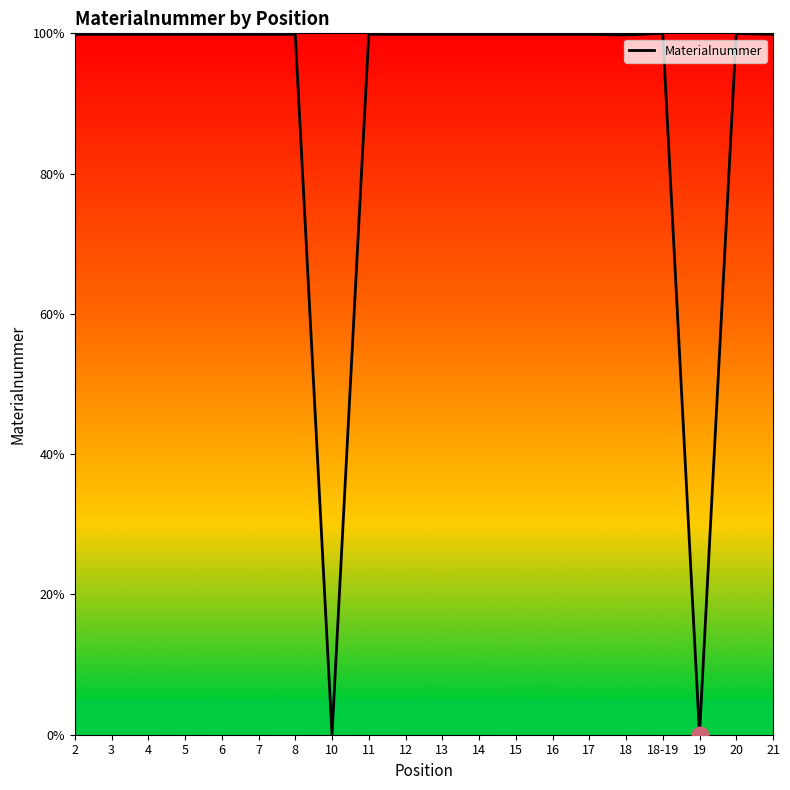

True or false: the data shows 155.8 at 6.

False